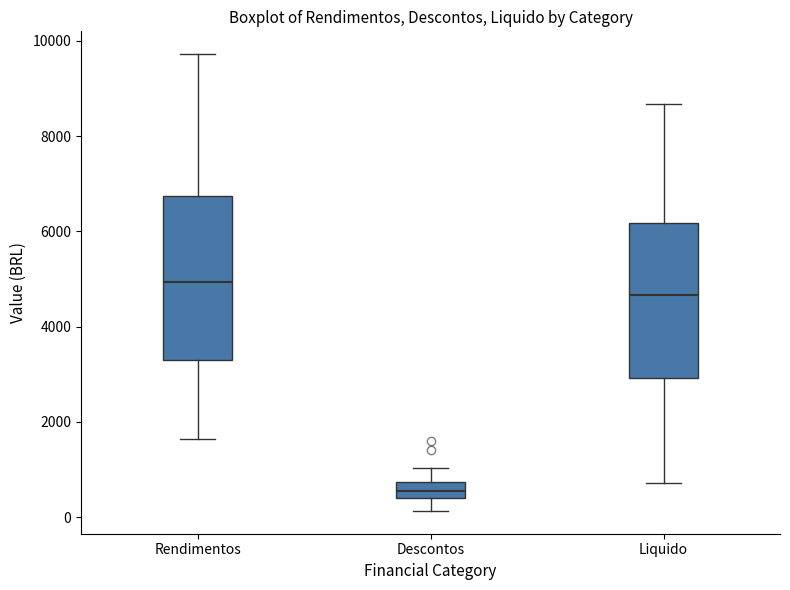

Where is the lower edge of the box for Descontos on the y-axis? The values are not printed on the chart, so give them approximately, as read against the axis.

400